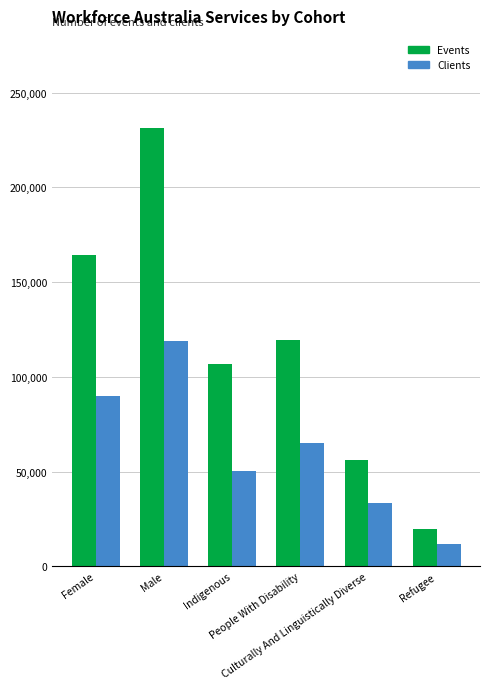

Reading left to right, transcribe all the data shown in this chart.

Events: 164085	231340	106695	119575	55960	19875
Clients: 89940	118785	50285	65000	33445	11625